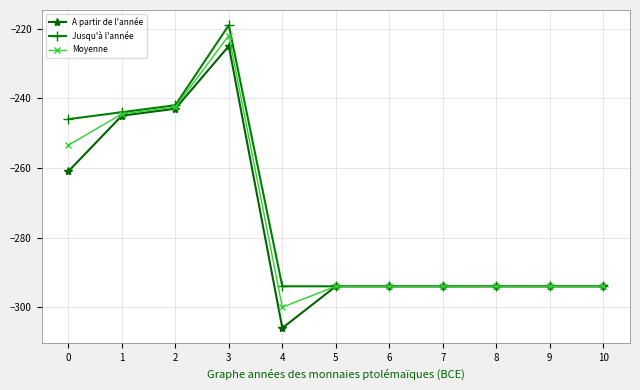

What is the maximum value shown in the chart?

-219.0